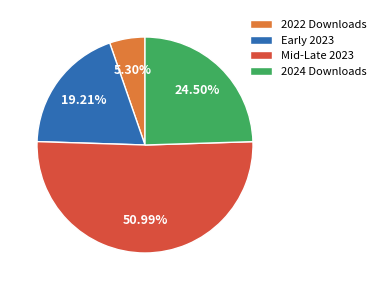

Which slice is the smallest?

2022 Downloads